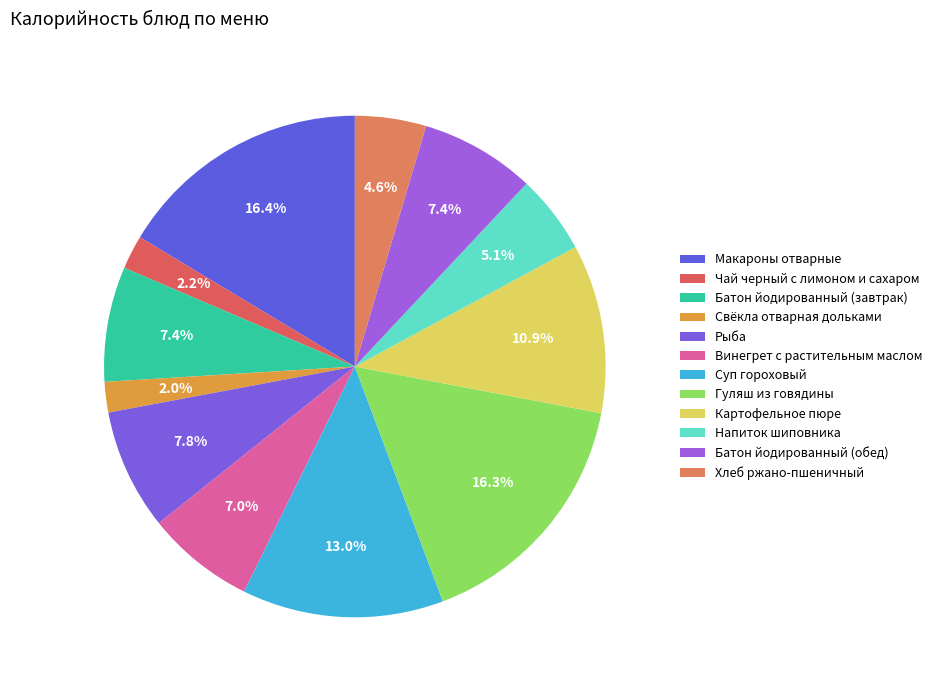

To the nearest percent, what is the average slice percentage?

8%